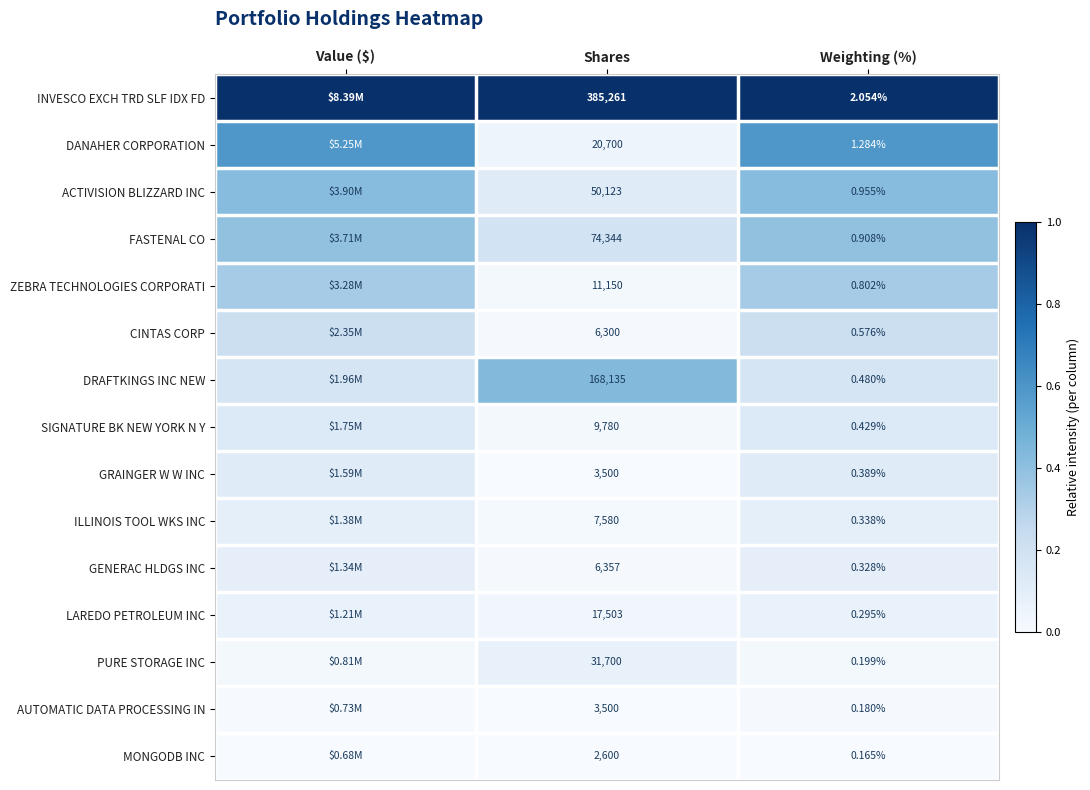

Is the value of GRAINGER W W INC at Shares greater than the value of ACTIVISION BLIZZARD INC at Shares?

No